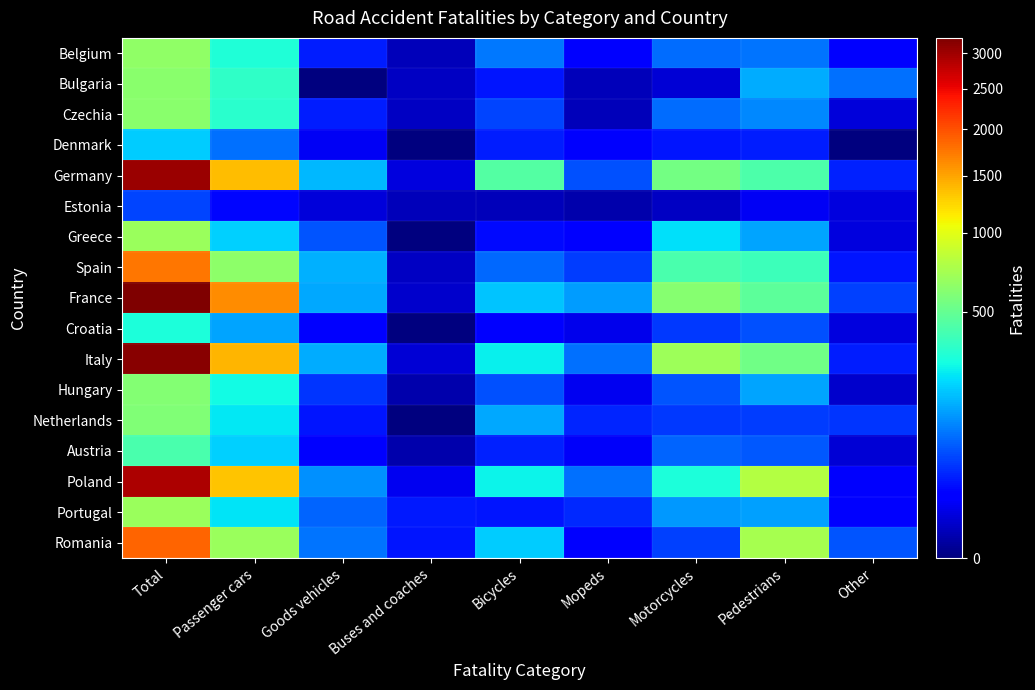

Reading left to right, list all the values displayed in this chart.

Belgium: Total=646	Passenger cars=306	Goods vehicles=31	Buses and coaches=2	Bicycles=95	Mopeds=19	Motorcycles=84	Pedestrians=92	Other=17
Bulgaria: Total=628	Passenger cars=348	Goods vehicles=0	Buses and coaches=3	Bicycles=27	Mopeds=2	Motorcycles=5	Pedestrians=154	Other=89
Czechia: Total=618	Passenger cars=329	Goods vehicles=30	Buses and coaches=3	Bicycles=53	Mopeds=2	Motorcycles=84	Pedestrians=111	Other=6
Denmark: Total=199	Passenger cars=87	Goods vehicles=11	Buses and coaches=0	Bicycles=31	Mopeds=13	Motorcycles=27	Pedestrians=30	Other=0
Germany: Total=3046	Passenger cars=1364	Goods vehicles=171	Buses and coaches=7	Bicycles=445	Mopeds=63	Motorcycles=542	Pedestrians=421	Other=33
Estonia: Total=52	Passenger cars=20	Goods vehicles=6	Buses and coaches=2	Bicycles=2	Mopeds=1	Motorcycles=3	Pedestrians=11	Other=7
Greece: Total=688	Passenger cars=202	Goods vehicles=65	Buses and coaches=0	Bicycles=22	Mopeds=19	Motorcycles=228	Pedestrians=145	Other=7
Spain: Total=1755	Passenger cars=641	Goods vehicles=158	Buses and coaches=3	Bicycles=80	Mopeds=49	Motorcycles=417	Pedestrians=381	Other=26
France: Total=3237	Passenger cars=1622	Goods vehicles=148	Buses and coaches=4	Bicycles=187	Mopeds=134	Motorcycles=615	Pedestrians=476	Other=51
Croatia: Total=297	Passenger cars=141	Goods vehicles=17	Buses and coaches=0	Bicycles=16	Mopeds=9	Motorcycles=46	Pedestrians=61	Other=7
Italy: Total=3173	Passenger cars=1411	Goods vehicles=153	Buses and coaches=5	Bicycles=253	Mopeds=88	Motorcycles=698	Pedestrians=534	Other=31
Hungary: Total=602	Passenger cars=273	Goods vehicles=43	Buses and coaches=1	Bicycles=63	Mopeds=10	Motorcycles=64	Pedestrians=144	Other=4
Netherlands: Total=586	Passenger cars=240	Goods vehicles=27	Buses and coaches=0	Bicycles=148	Mopeds=35	Motorcycles=45	Pedestrians=49	Other=42
Austria: Total=416	Passenger cars=200	Goods vehicles=17	Buses and coaches=1	Bicycles=33	Mopeds=12	Motorcycles=79	Pedestrians=69	Other=5
Poland: Total=2909	Passenger cars=1333	Goods vehicles=120	Buses and coaches=10	Bicycles=258	Mopeds=87	Motorcycles=295	Pedestrians=793	Other=13
Portugal: Total=688	Passenger cars=235	Goods vehicles=77	Buses and coaches=29	Bicycles=27	Mopeds=36	Motorcycles=127	Pedestrians=140	Other=17
Romania: Total=1864	Passenger cars=682	Goods vehicles=93	Buses and coaches=27	Bicycles=198	Mopeds=18	Motorcycles=51	Pedestrians=729	Other=66